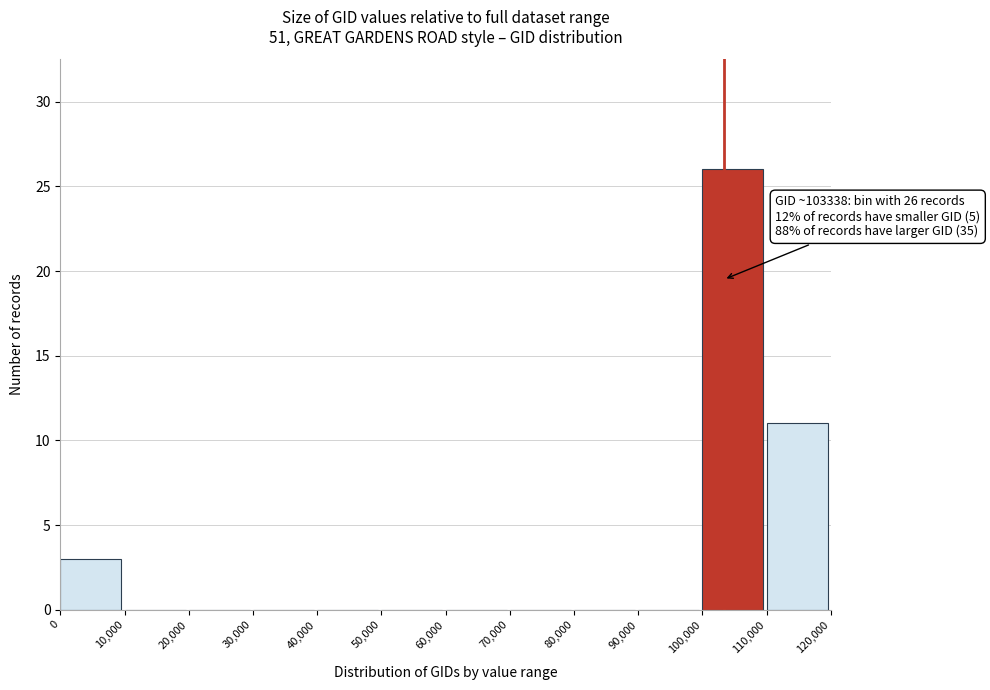

Which range on the x-axis has the tallest bar?

100,000 to 110,000